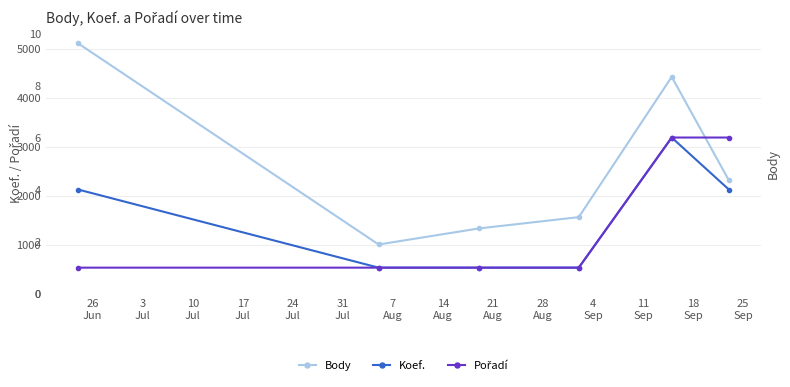

What is the value of the Body point at the 5th from the left?

4427